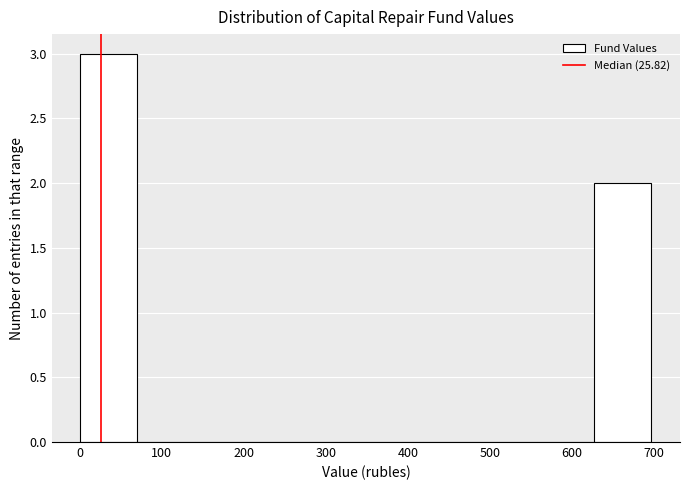

Which range on the x-axis has the tallest bar?

0 to 70